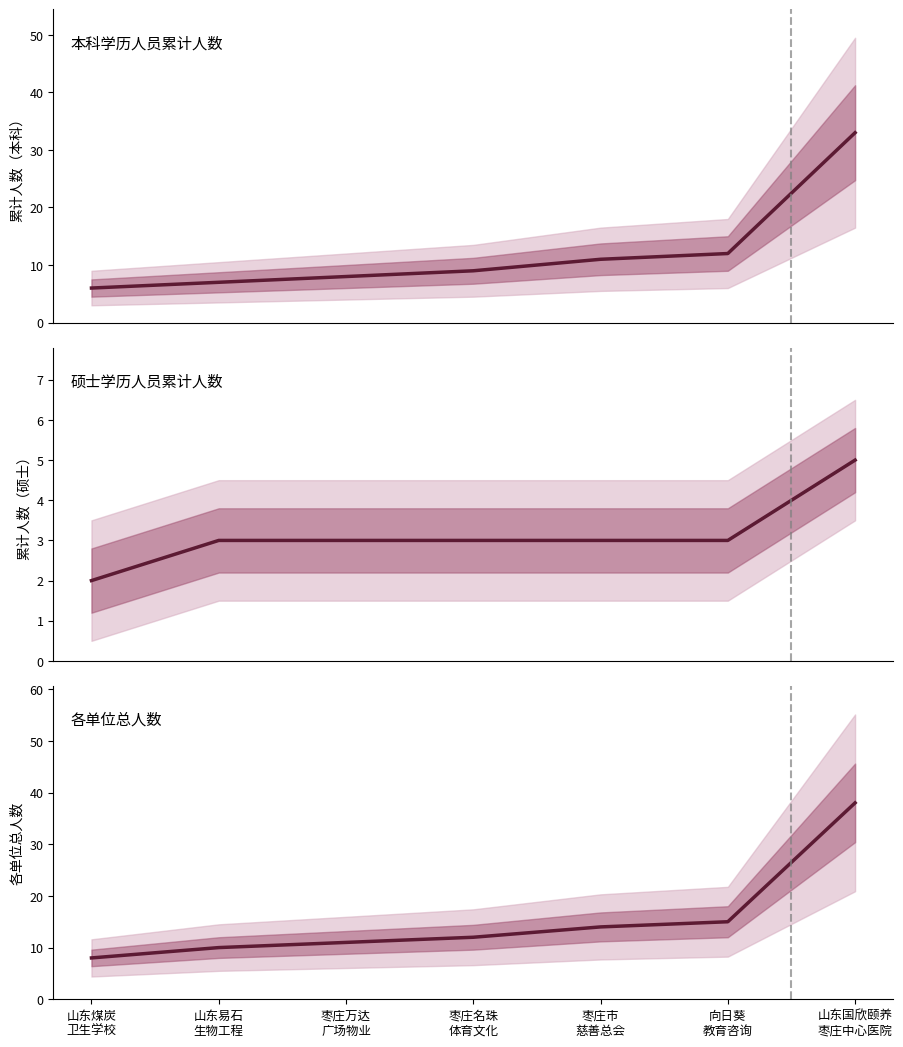

How many data points in 本科人数 are above 9?

3